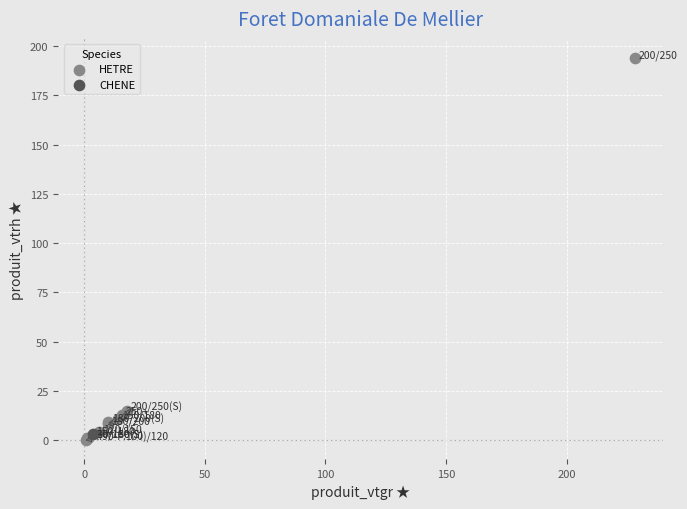

What are all the series names shown in the legend?

HETRE, CHENE